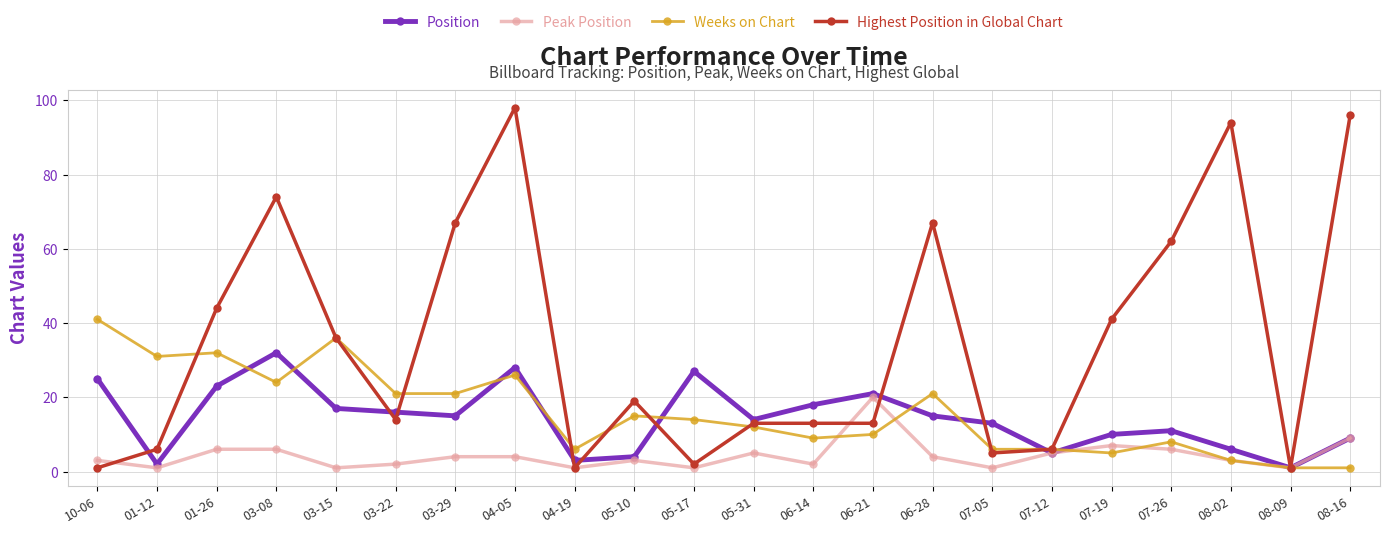

Where is the first local minimum for Highest Position in Global Chart?

03-22